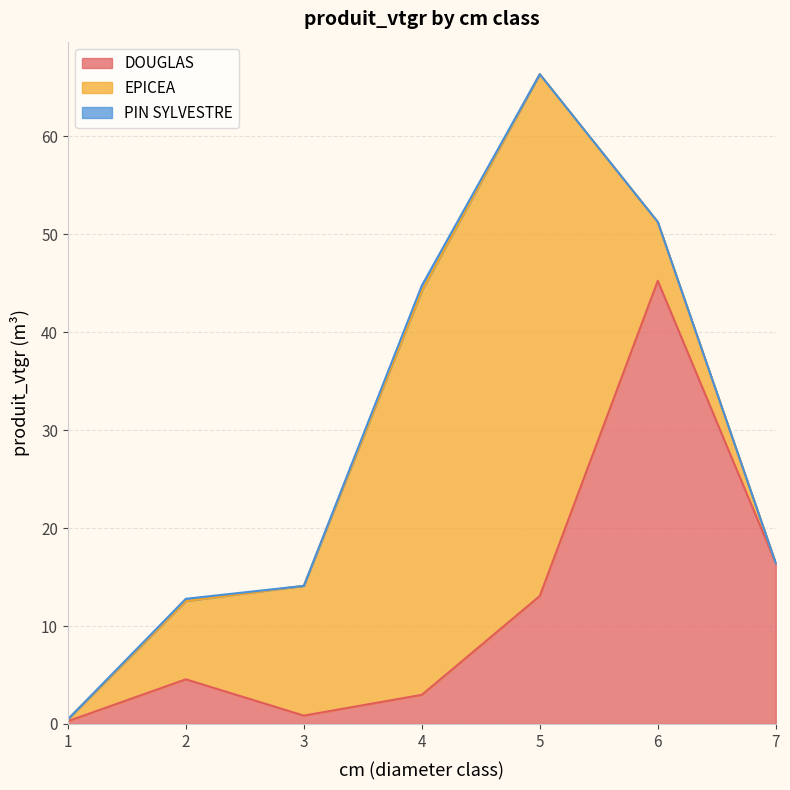

Is it true that PIN SYLVESTRE equals 0.0 at 5?

True